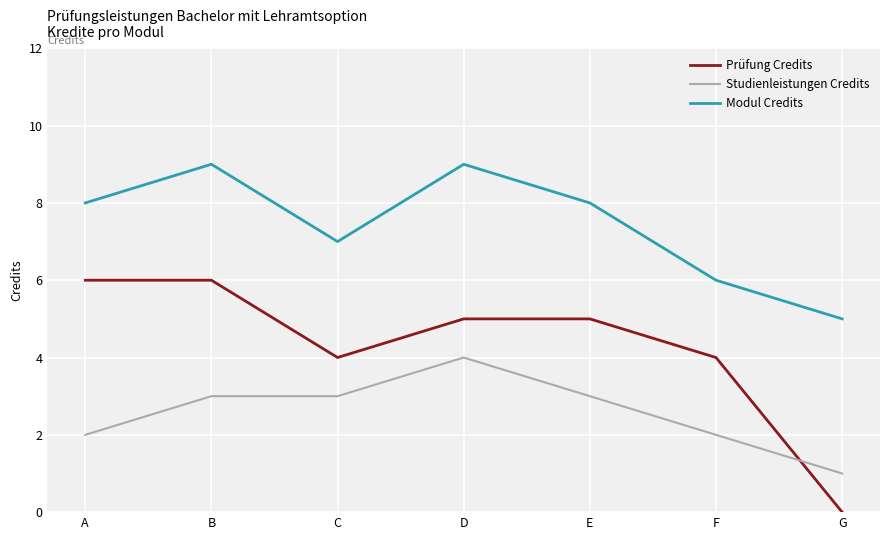

True or false: Studienleistungen Credits has a value of 1 at A.

False